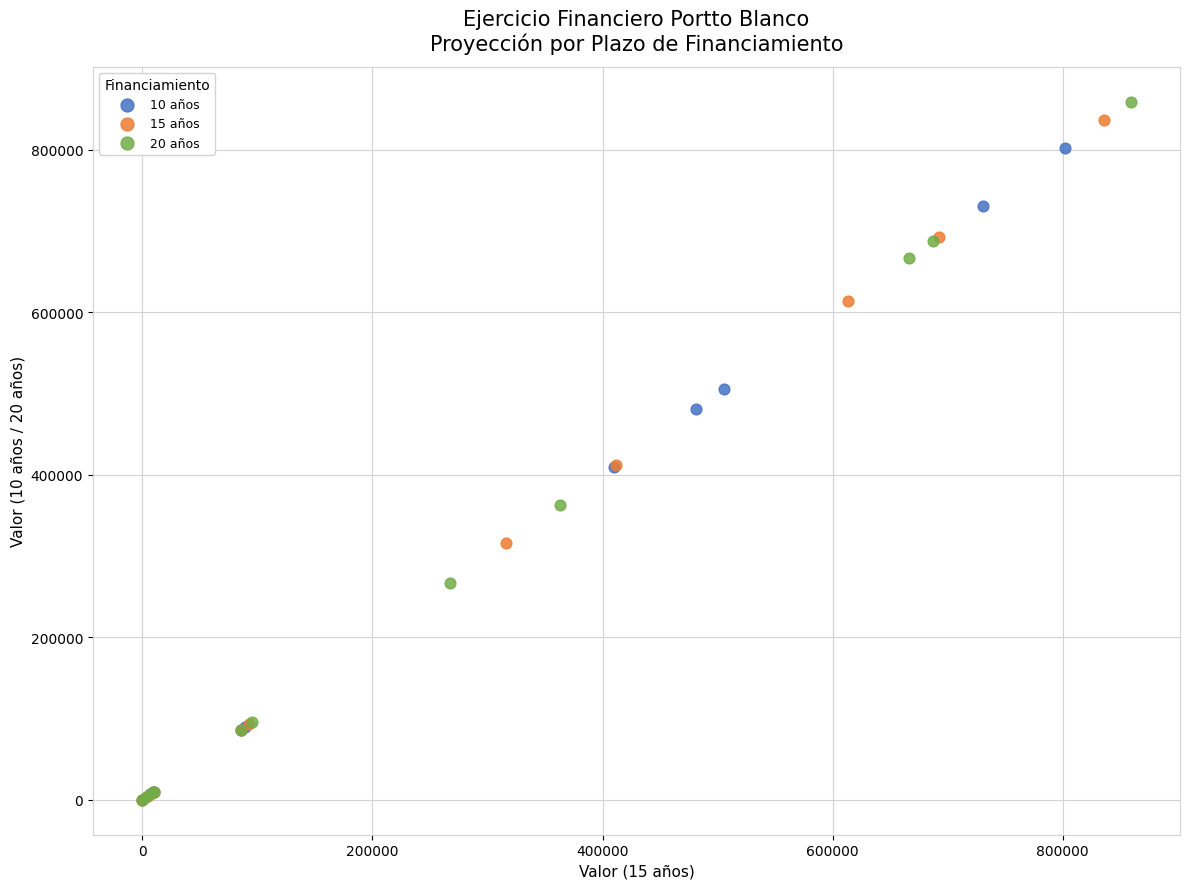

What are all the series names shown in the legend?

10 años, 15 años, 20 años